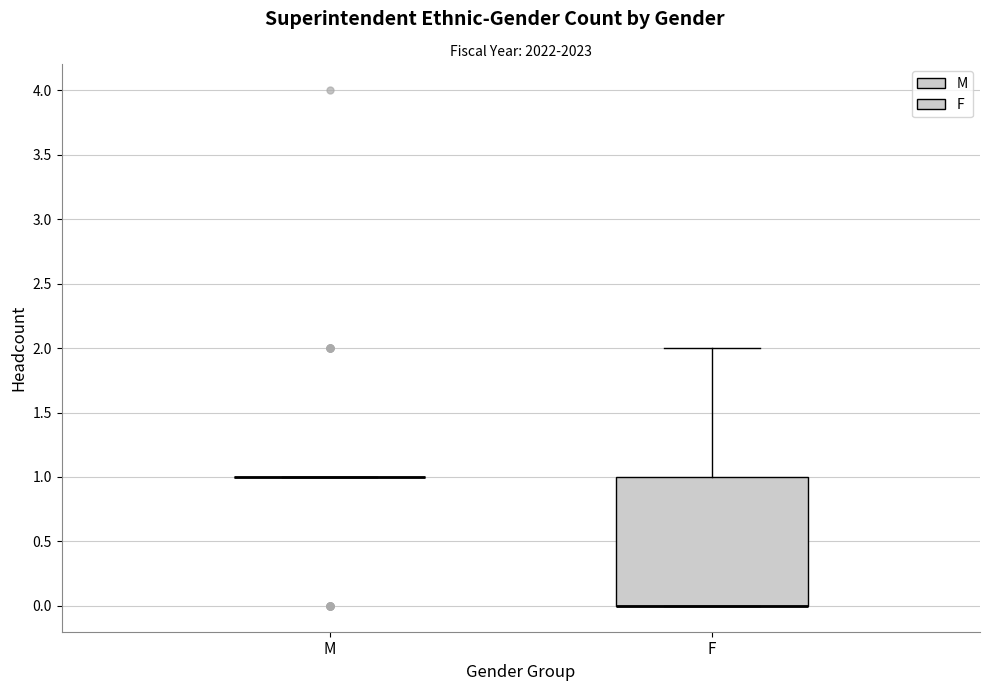

Reading left to right, transcribe this box plot: for each box, give where its median line is, the range the box spans, and where its two whiskers end, as read against the y-axis. The values are not printed on the chart, so give them approximately, as read against the axis.

M: box collapsed to a line at 1, whiskers 1 to 1
F: median 0 (drawn on the box's lower edge), box 0 to 1, whiskers 0 to 2